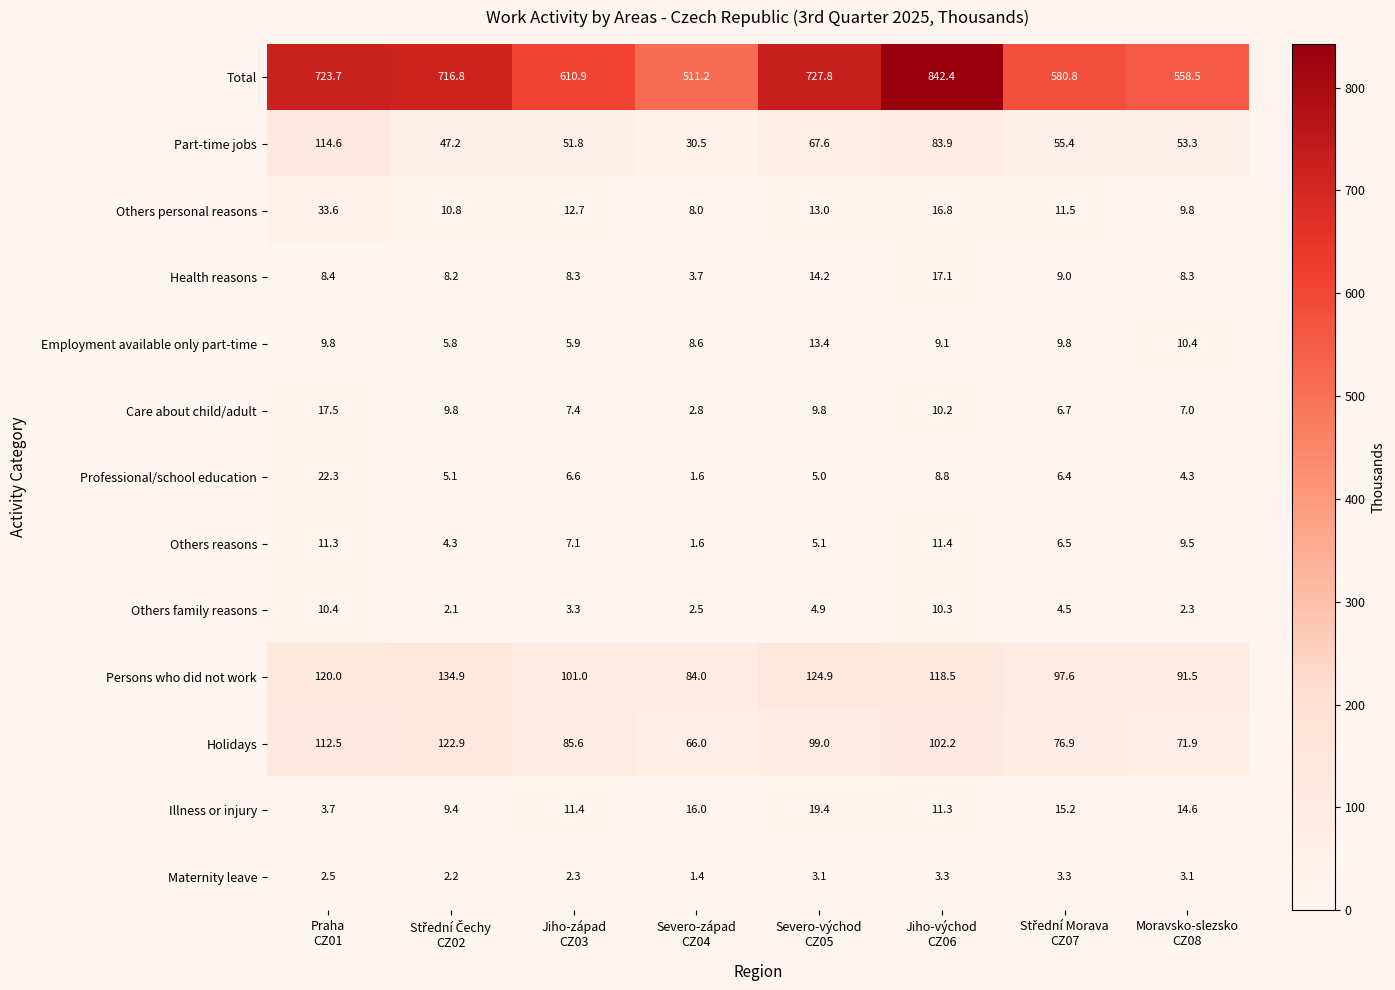

What is the difference between the highest and lowest values at Jiho-východ
CZ06?

839.1